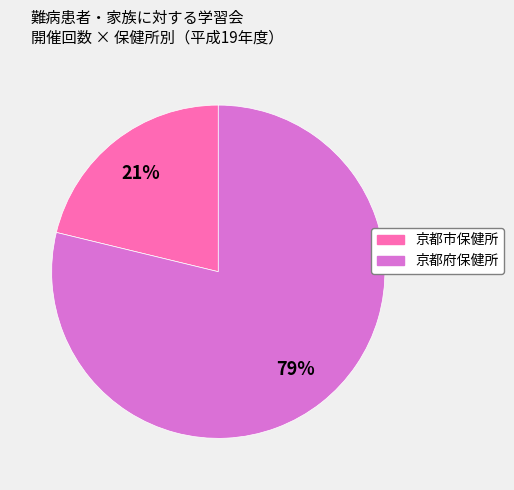

Is the sum of 京都府保健所 and 京都市保健所 greater than half?

Yes